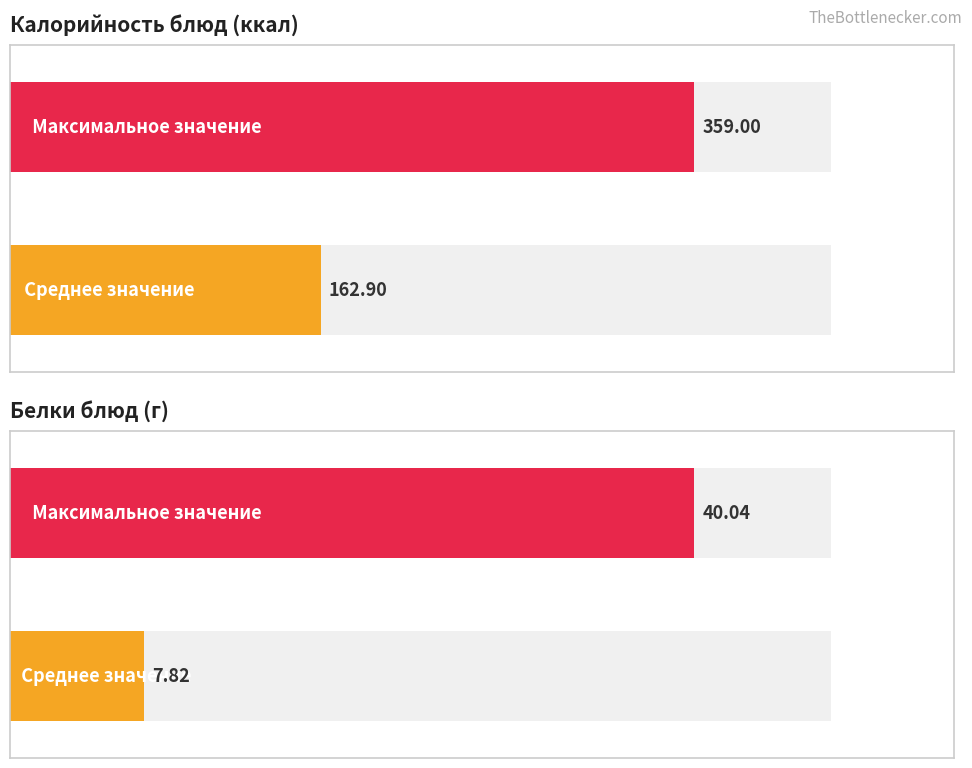

At how many categories does at least one series exceed 330?

1